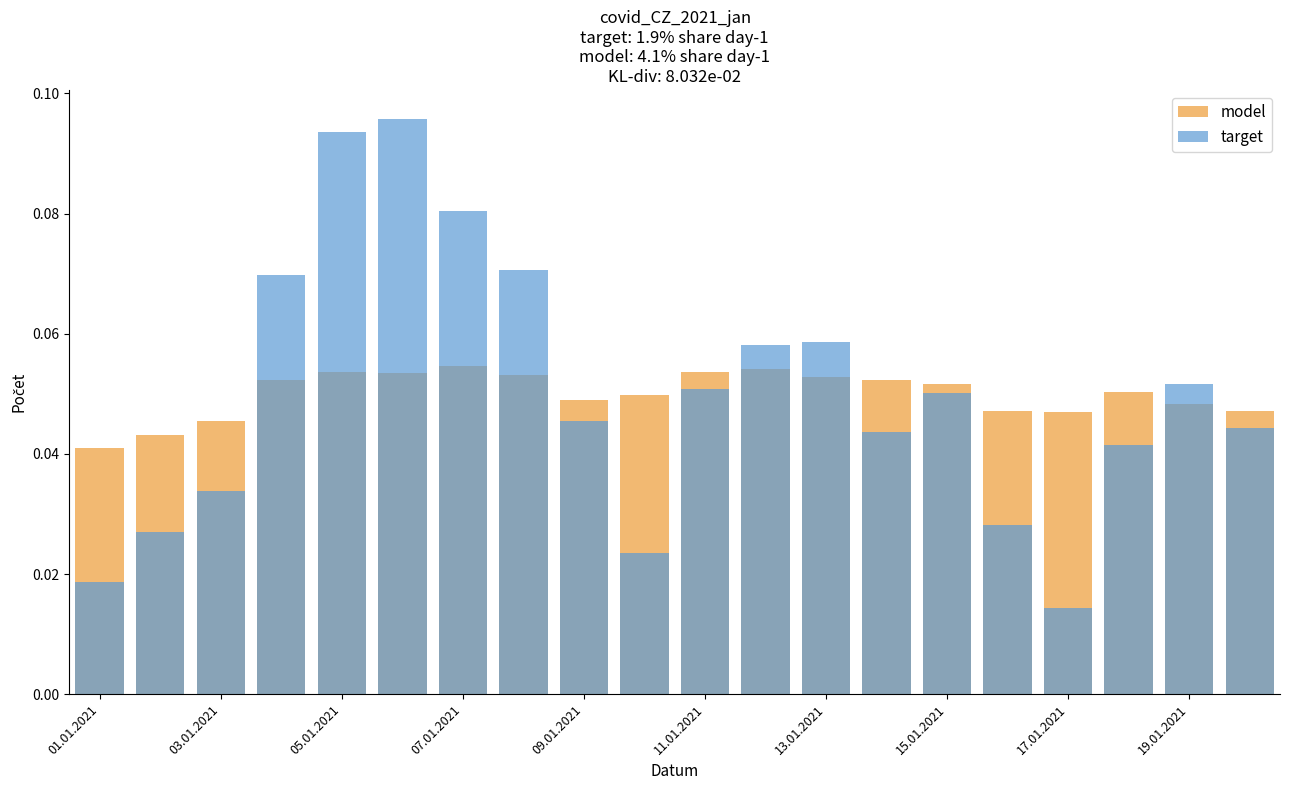

Between 05.01.2021 and 15.01.2021, which series saw the biggest shift?

target